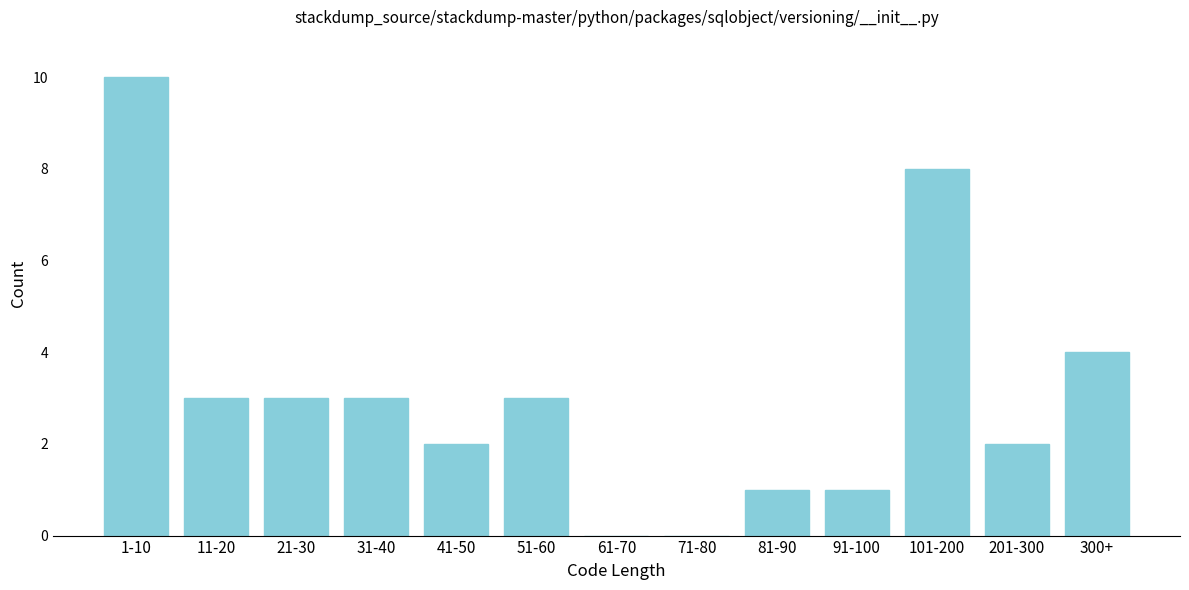

Reading right to left, extract all data points from this chart.

300+=4	201-300=2	101-200=8	91-100=1	81-90=1	71-80=0	61-70=0	51-60=3	41-50=2	31-40=3	21-30=3	11-20=3	1-10=10